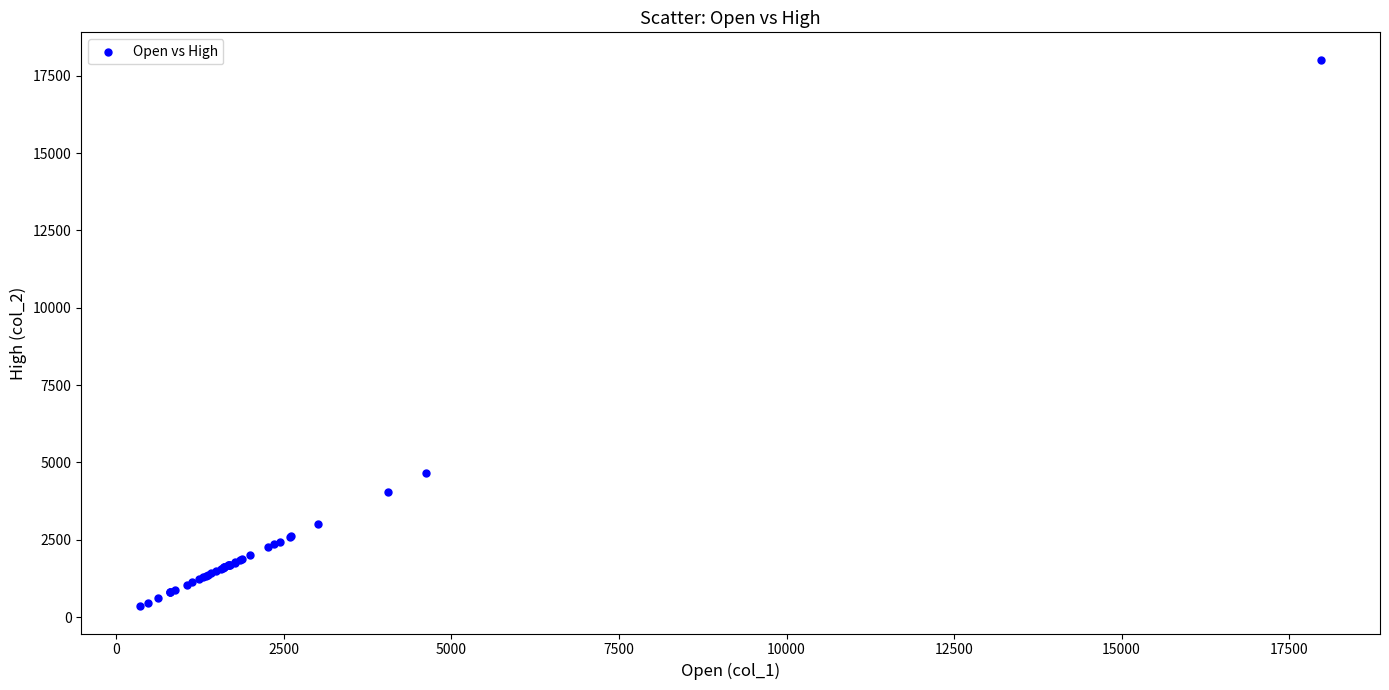

What Y value in the scatter plot is closest to 9187?

4644.2